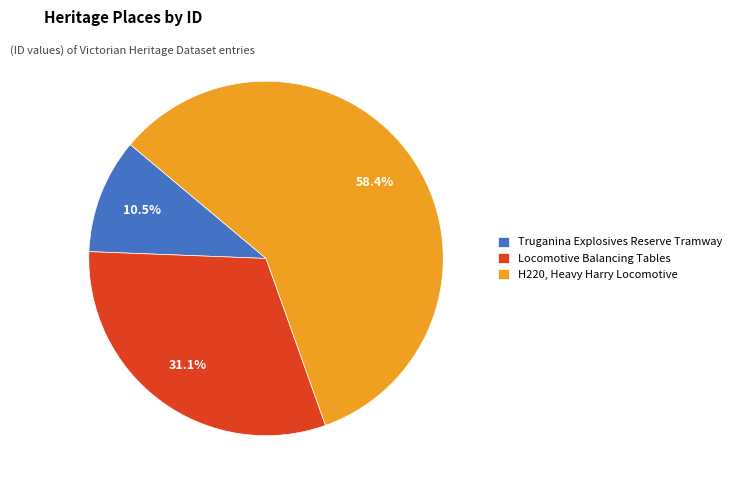

What is the total percentage of Locomotive Balancing Tables and Truganina Explosives Reserve Tramway?

41.6%